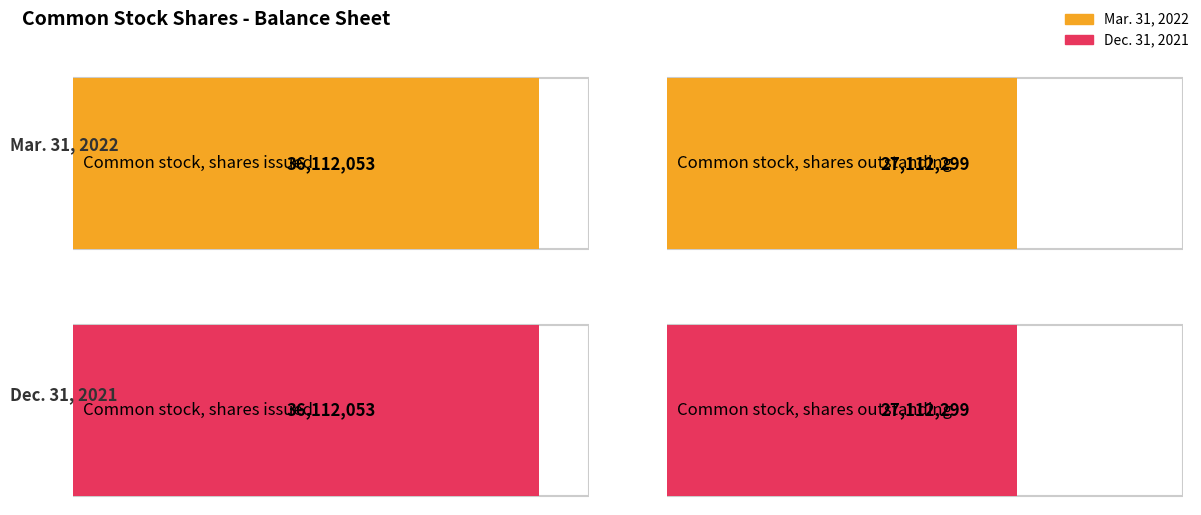

Reading left to right, extract all data points from this chart.

Mar. 31, 2022: 36112053	27112299
Dec. 31, 2021: 36112053	27112299